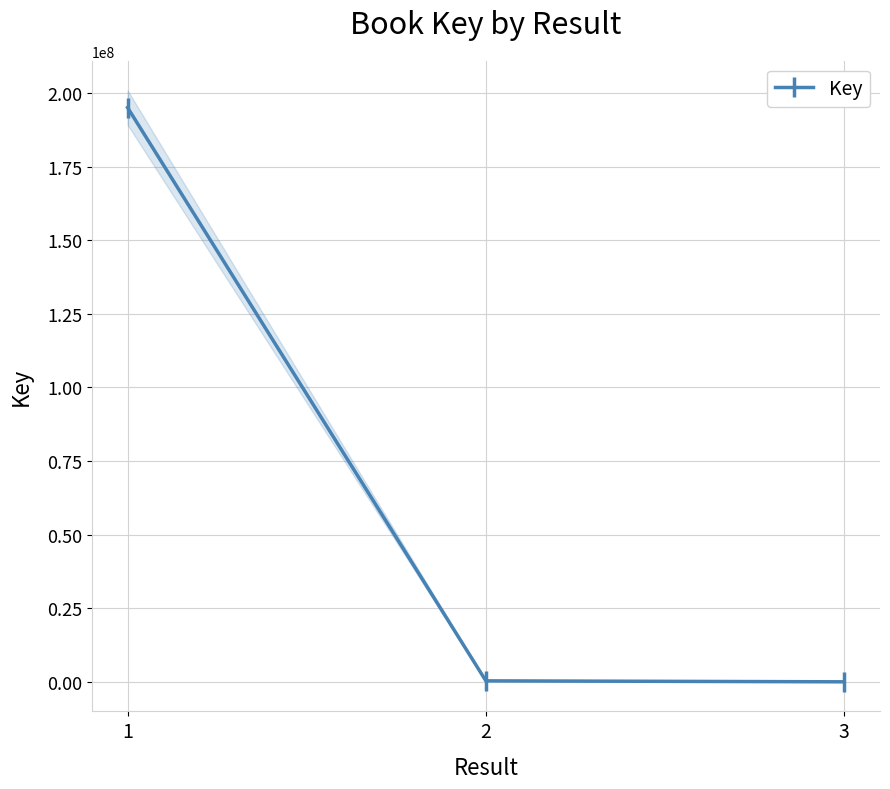

Reading left to right, transcribe all the data shown in this chart.

195040054	333587	6346